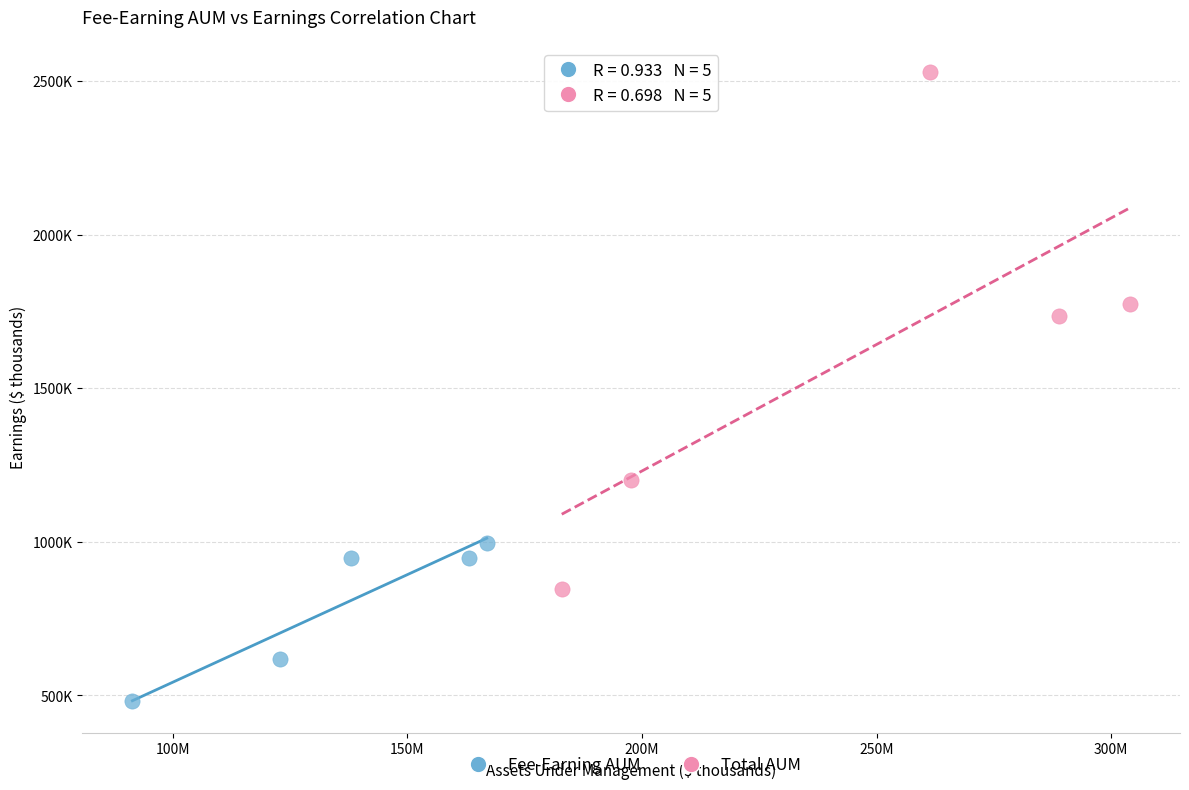

What are all the series names shown in the legend?

Fee-Earning AUM, Total AUM